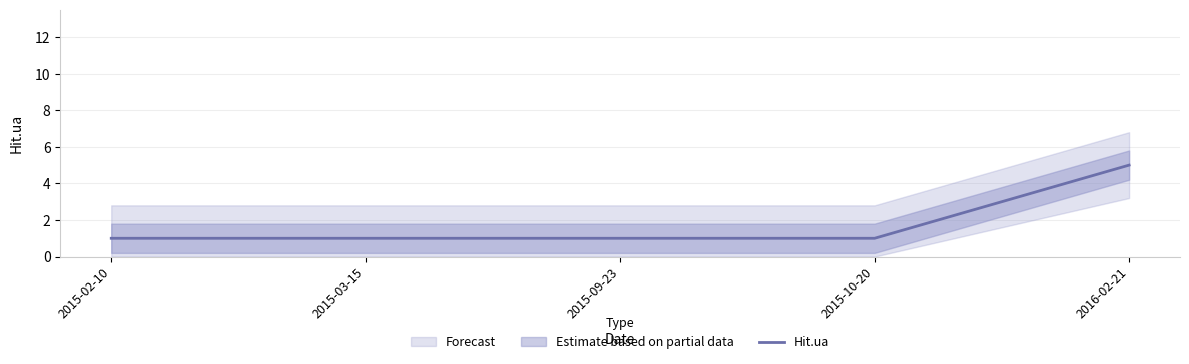

List the labels in order of value, largest first.

2016-02-21, 2015-02-10, 2015-03-15, 2015-09-23, 2015-10-20